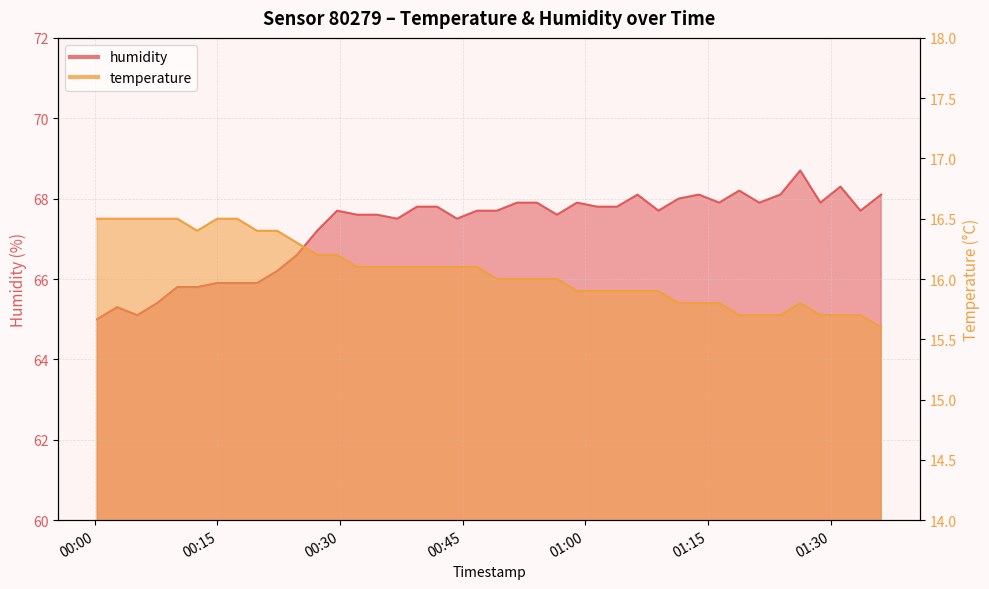

Reading left to right, transcribe all the data shown in this chart.

temperature: 2023-08-08T00:00:17=16.5	2023-08-08T00:02:44=16.5	2023-08-08T00:05:11=16.5	2023-08-08T00:07:37=16.5	2023-08-08T00:10:05=16.5	2023-08-08T00:12:31=16.4	2023-08-08T00:14:58=16.5	2023-08-08T00:17:25=16.5	2023-08-08T00:19:51=16.4	2023-08-08T00:22:18=16.4	2023-08-08T00:24:44=16.3	2023-08-08T00:27:12=16.2	2023-08-08T00:29:38=16.2	2023-08-08T00:32:05=16.1	2023-08-08T00:34:32=16.1	2023-08-08T00:36:59=16.1	2023-08-08T00:39:25=16.1	2023-08-08T00:41:52=16.1	2023-08-08T00:44:18=16.1	2023-08-08T00:46:45=16.1	2023-08-08T00:49:12=16.0	2023-08-08T00:51:39=16.0	2023-08-08T00:54:05=16.0	2023-08-08T00:56:32=16.0	2023-08-08T00:58:59=15.9	2023-08-08T01:01:26=15.9	2023-08-08T01:03:53=15.9	2023-08-08T01:06:23=15.9	2023-08-08T01:08:57=15.9	2023-08-08T01:11:25=15.8	2023-08-08T01:13:54=15.8	2023-08-08T01:16:23=15.8	2023-08-08T01:18:50=15.7	2023-08-08T01:21:17=15.7	2023-08-08T01:23:52=15.7	2023-08-08T01:26:18=15.8	2023-08-08T01:28:46=15.7	2023-08-08T01:31:13=15.7	2023-08-08T01:33:40=15.7	2023-08-08T01:36:12=15.6
humidity: 2023-08-08T00:00:17=65.0	2023-08-08T00:02:44=65.3	2023-08-08T00:05:11=65.1	2023-08-08T00:07:37=65.4	2023-08-08T00:10:05=65.8	2023-08-08T00:12:31=65.8	2023-08-08T00:14:58=65.9	2023-08-08T00:17:25=65.9	2023-08-08T00:19:51=65.9	2023-08-08T00:22:18=66.2	2023-08-08T00:24:44=66.6	2023-08-08T00:27:12=67.2	2023-08-08T00:29:38=67.7	2023-08-08T00:32:05=67.6	2023-08-08T00:34:32=67.6	2023-08-08T00:36:59=67.5	2023-08-08T00:39:25=67.8	2023-08-08T00:41:52=67.8	2023-08-08T00:44:18=67.5	2023-08-08T00:46:45=67.7	2023-08-08T00:49:12=67.7	2023-08-08T00:51:39=67.9	2023-08-08T00:54:05=67.9	2023-08-08T00:56:32=67.6	2023-08-08T00:58:59=67.9	2023-08-08T01:01:26=67.8	2023-08-08T01:03:53=67.8	2023-08-08T01:06:23=68.1	2023-08-08T01:08:57=67.7	2023-08-08T01:11:25=68.0	2023-08-08T01:13:54=68.1	2023-08-08T01:16:23=67.9	2023-08-08T01:18:50=68.2	2023-08-08T01:21:17=67.9	2023-08-08T01:23:52=68.1	2023-08-08T01:26:18=68.7	2023-08-08T01:28:46=67.9	2023-08-08T01:31:13=68.3	2023-08-08T01:33:40=67.7	2023-08-08T01:36:12=68.1